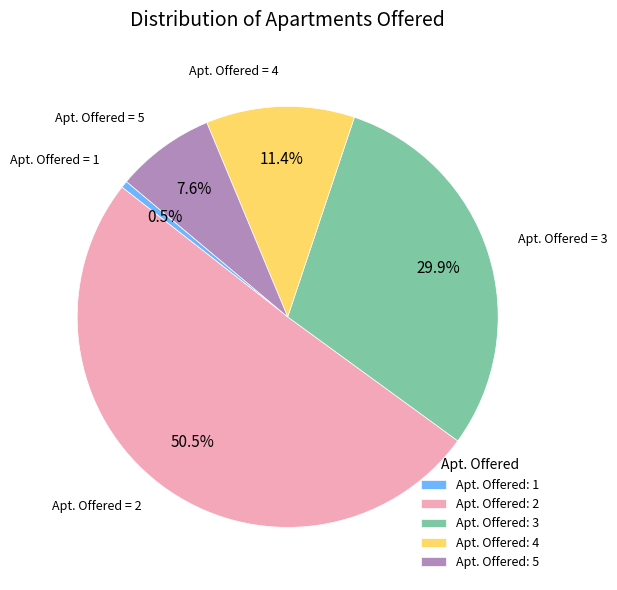

What is the largest slice in the pie chart?

Apt. Offered: 2